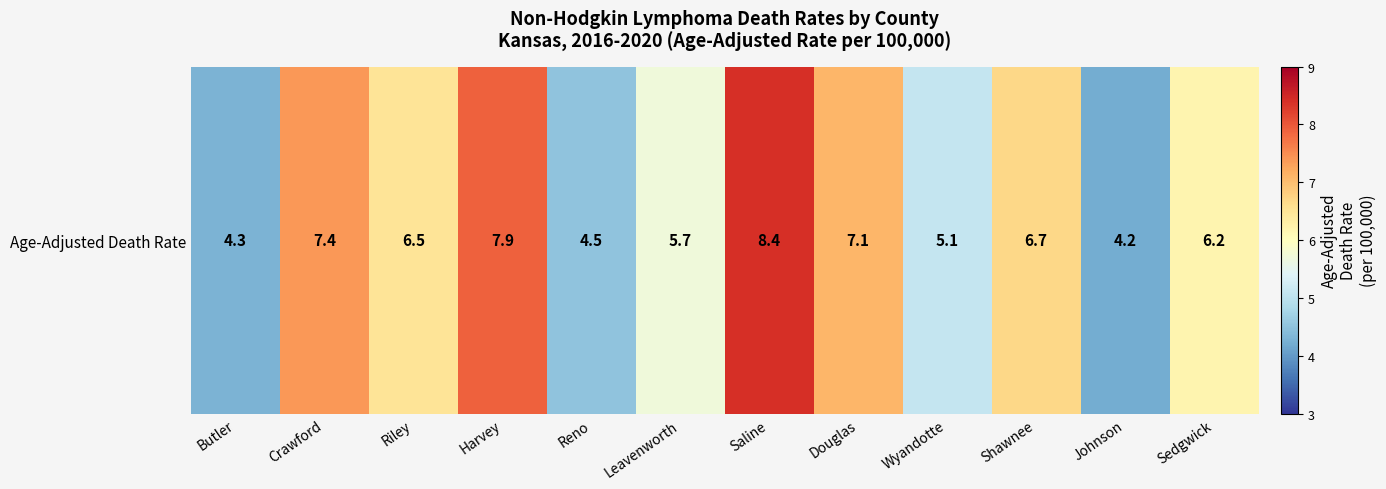

At which category does the chart reach its peak across all series?

Saline